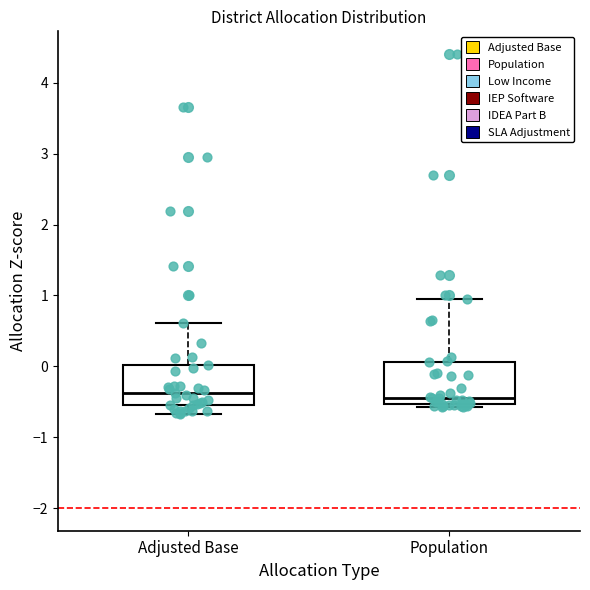

Reading left to right, read every box against the y-axis: the position of its median line, the range the box covers, and the ends of its whiskers. The values are not printed on the chart, so give them approximately, as read against the axis.

Adjusted Base: median -0.4, box -0.6 to 0.0, whiskers -0.7 to 0.6
Population: median -0.4, box -0.5 to 0.1, whiskers -0.6 to 0.9